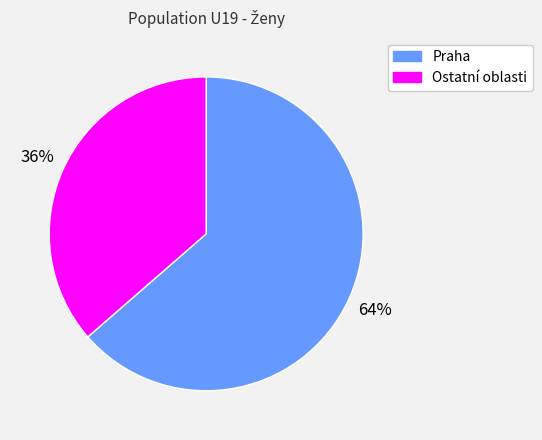

How many slices are in this pie chart?

2